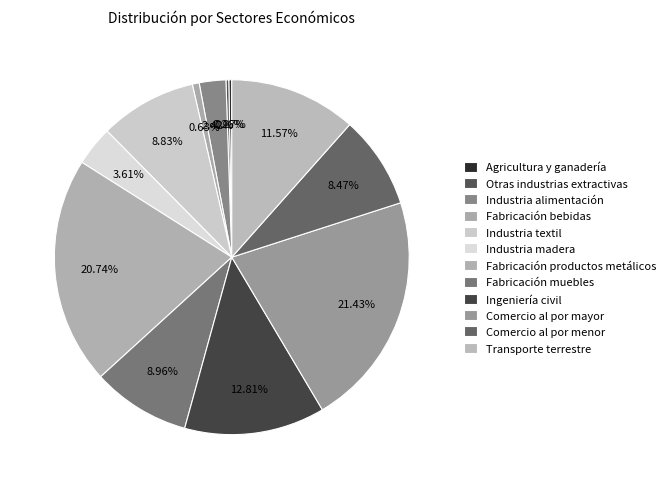

What percentage is the Comercio al por mayor slice, to the nearest percent?

21%